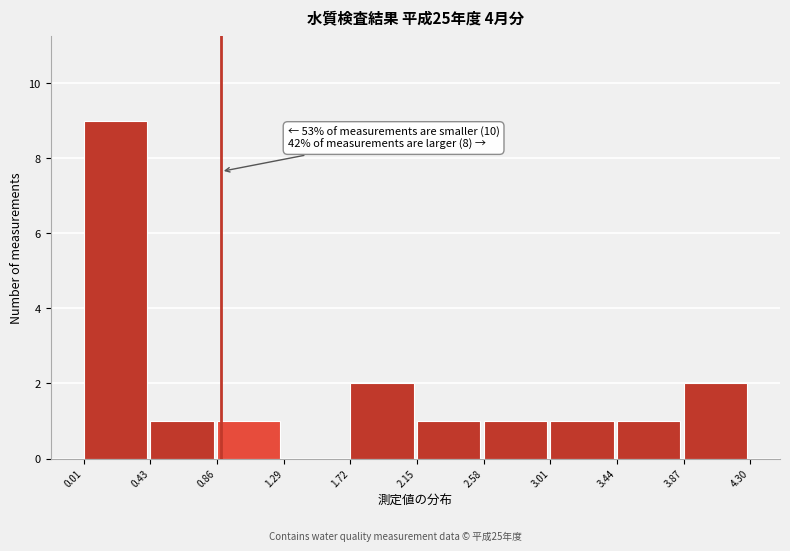

Which range on the x-axis has the tallest bar?

0.01 to 0.43